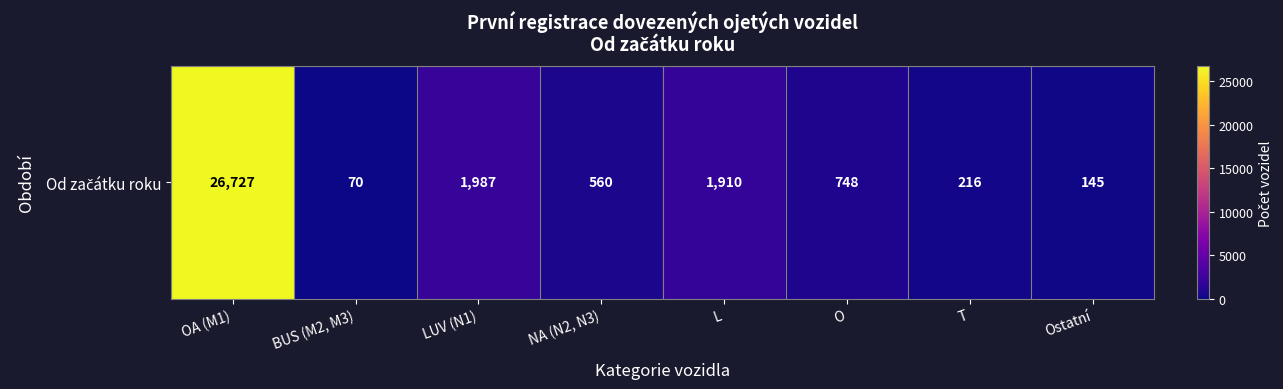

Approximately how many times larger is the value at NA (N2, N3) compared to BUS (M2, M3)?

8.0